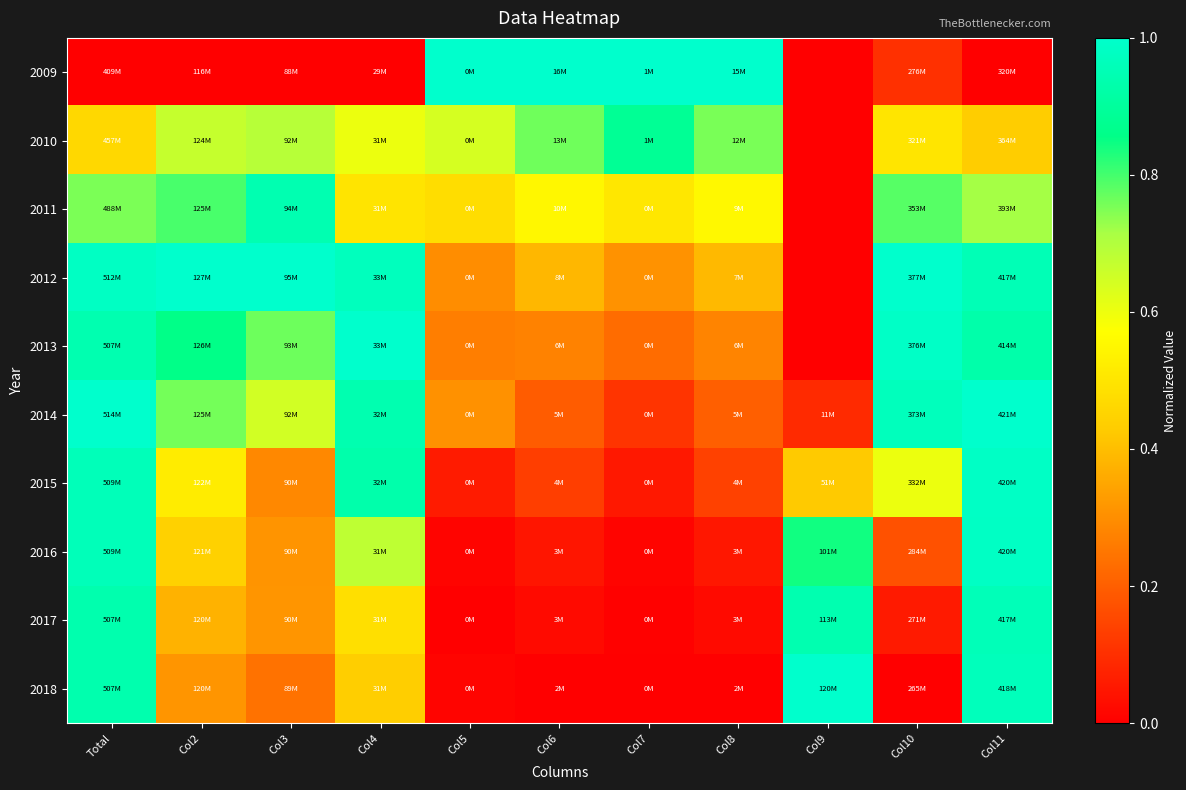

Reading left to right, list all the values displayed in this chart.

2009: Total=0.0	Col2=0.0	Col3=0.0	Col4=0.0	Col5=1.0	Col6=1.0	Col7=1.0	Col8=1.0	Col9=0.0	Col10=0.1	Col11=0.0
2010: Total=0.5	Col2=0.7	Col3=0.7	Col4=0.6	Col5=0.6	Col6=0.8	Col7=0.9	Col8=0.8	Col9=0.0	Col10=0.5	Col11=0.4
2011: Total=0.8	Col2=0.8	Col3=0.9	Col4=0.5	Col5=0.5	Col6=0.5	Col7=0.5	Col8=0.6	Col9=0.0	Col10=0.8	Col11=0.7
2012: Total=1.0	Col2=1.0	Col3=1.0	Col4=1.0	Col5=0.3	Col6=0.4	Col7=0.3	Col8=0.4	Col9=0.0	Col10=1.0	Col11=1.0
2013: Total=0.9	Col2=0.9	Col3=0.8	Col4=1.0	Col5=0.3	Col6=0.3	Col7=0.2	Col8=0.3	Col9=0.0	Col10=1.0	Col11=0.9
2014: Total=1.0	Col2=0.8	Col3=0.6	Col4=0.9	Col5=0.3	Col6=0.2	Col7=0.1	Col8=0.2	Col9=0.1	Col10=1.0	Col11=1.0
2015: Total=1.0	Col2=0.5	Col3=0.3	Col4=0.9	Col5=0.1	Col6=0.1	Col7=0.1	Col8=0.1	Col9=0.4	Col10=0.6	Col11=1.0
2016: Total=1.0	Col2=0.4	Col3=0.3	Col4=0.7	Col5=0.0	Col6=0.0	Col7=0.0	Col8=0.0	Col9=0.8	Col10=0.2	Col11=1.0
2017: Total=0.9	Col2=0.4	Col3=0.3	Col4=0.5	Col5=0.0	Col6=0.0	Col7=0.0	Col8=0.0	Col9=0.9	Col10=0.1	Col11=1.0
2018: Total=0.9	Col2=0.3	Col3=0.2	Col4=0.4	Col5=0.0	Col6=0.0	Col7=0.0	Col8=0.0	Col9=1.0	Col10=0.0	Col11=1.0